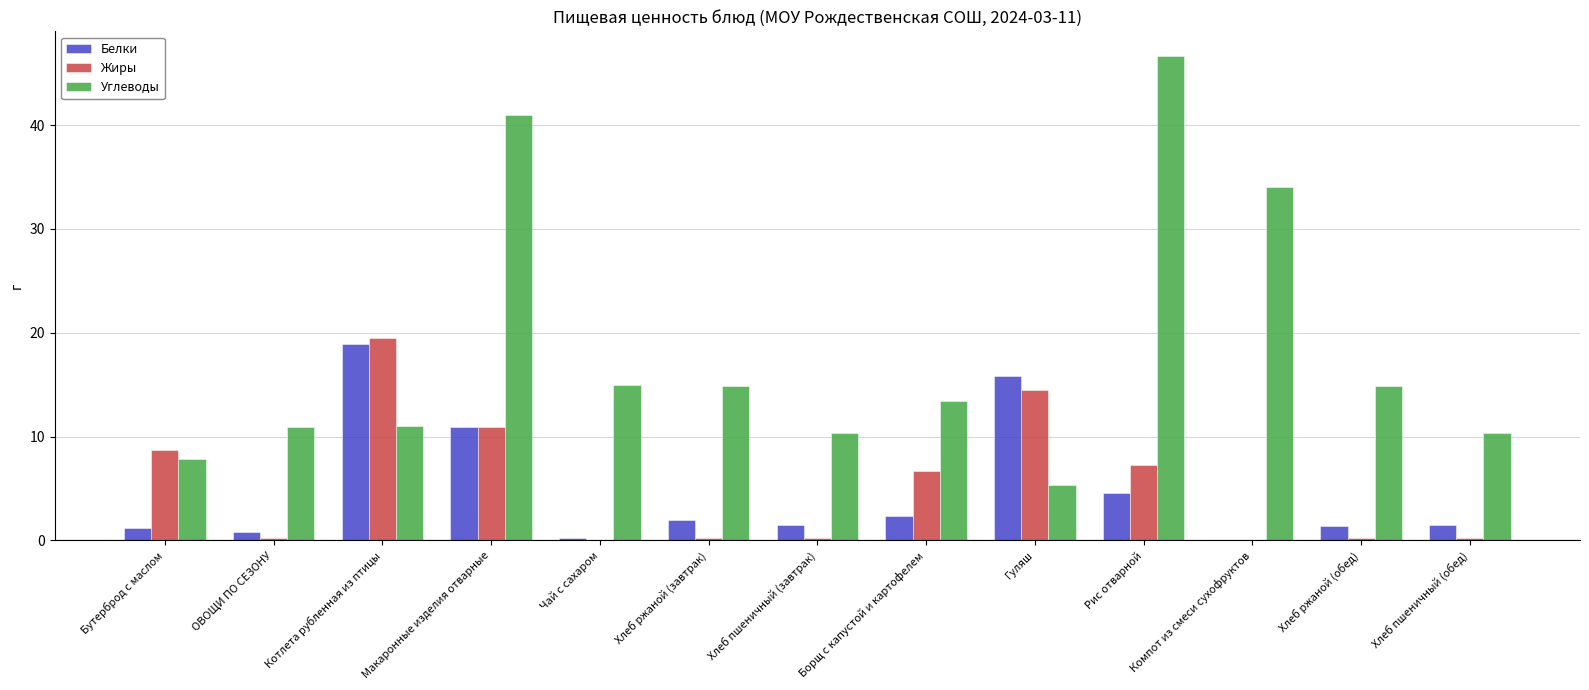

At which label is Углеводы closest to 26?

Компот из смеси сухофруктов